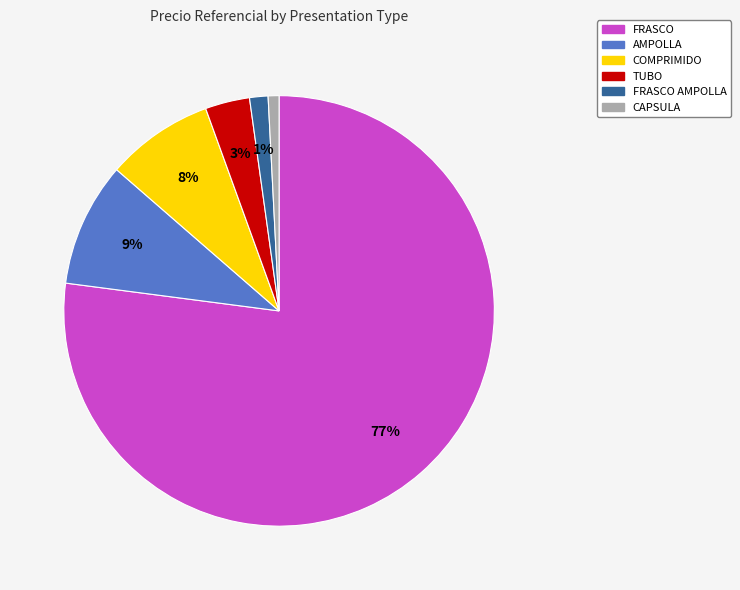

Is FRASCO the majority of the pie?

Yes